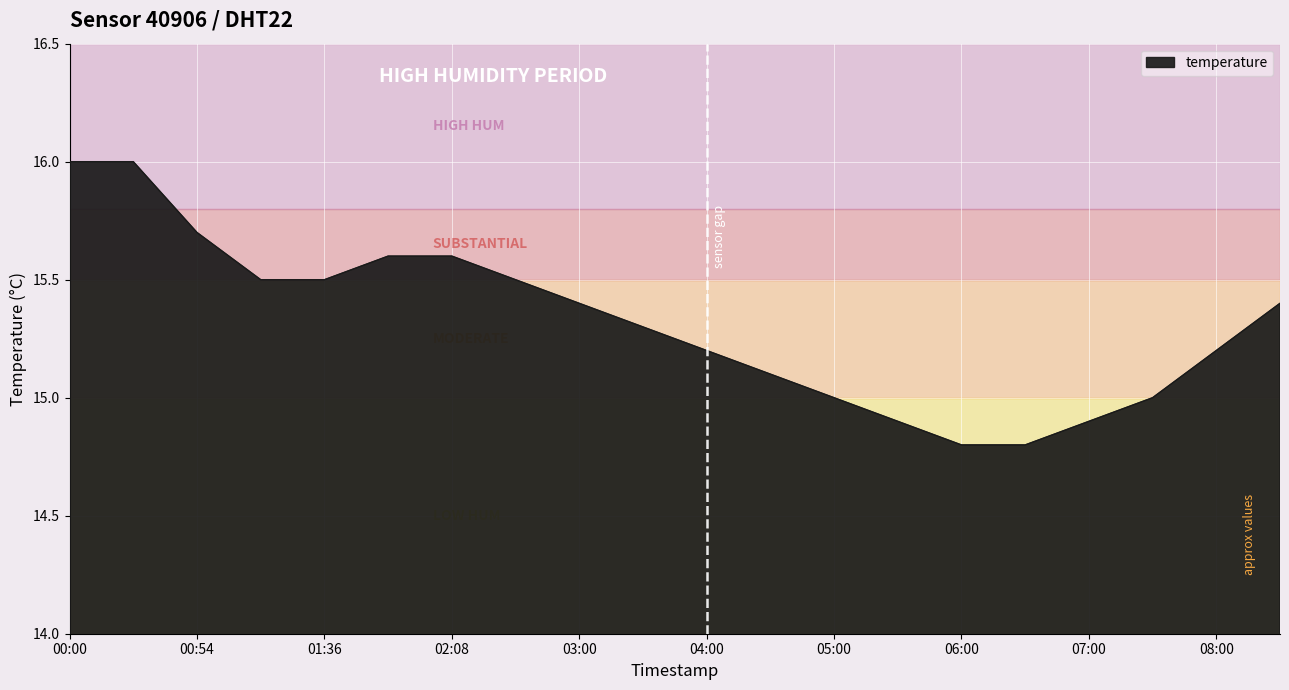

What is the smallest value displayed?

14.8